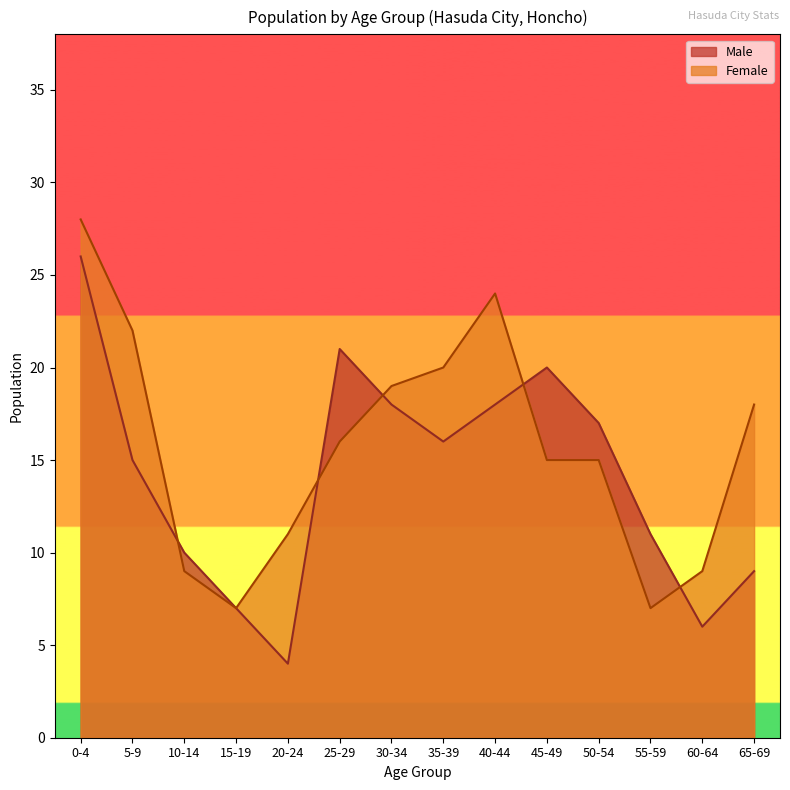

Rank the series at 40-44 from lowest to highest value.

Male, Female